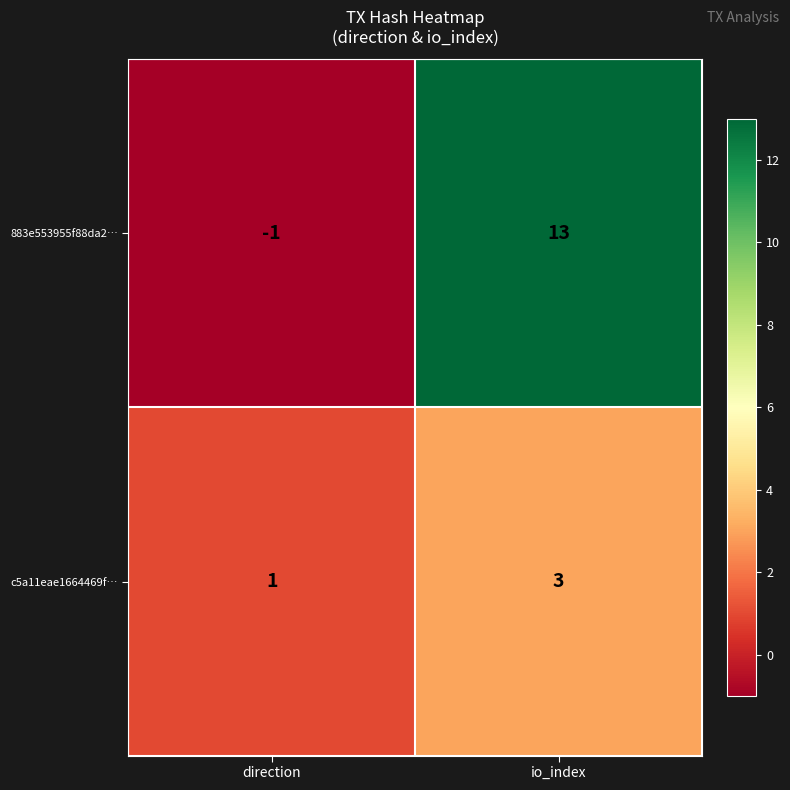

The value of c5a11eae1664469f… at direction is 2. True or false?

False